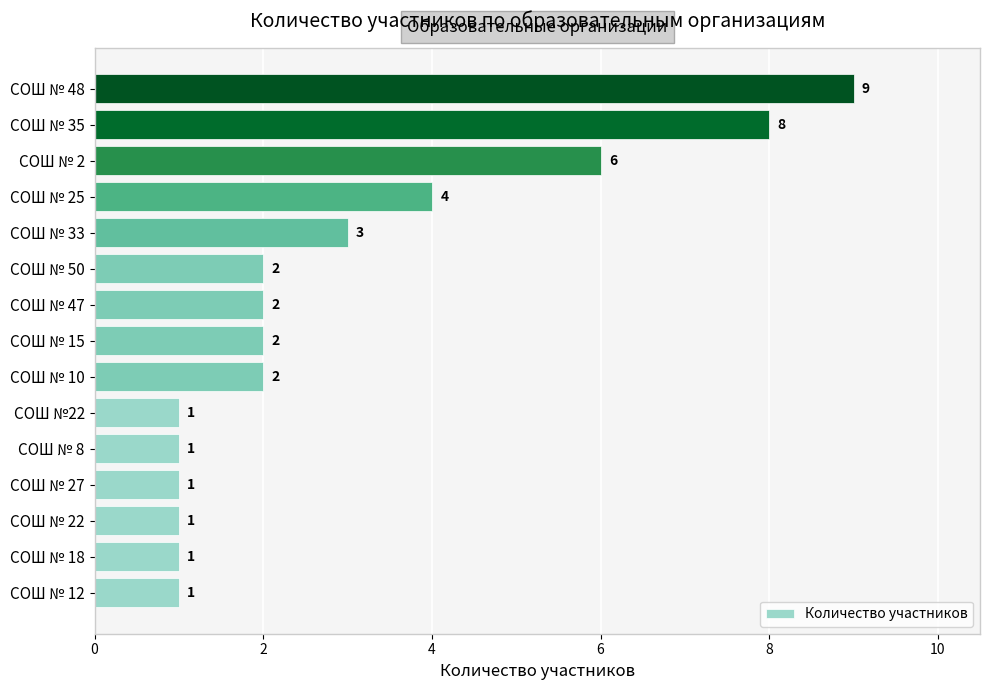

Is it true that the value at СОШ № 48 is 9?

True